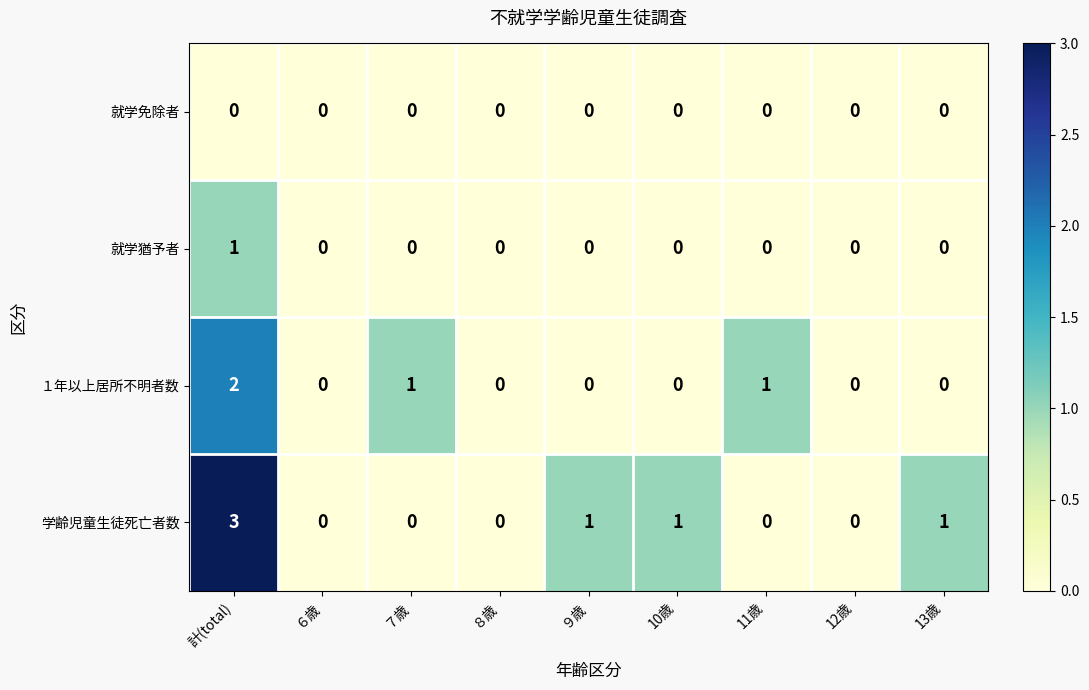

Which series has the widest spread of values?

学齢児童生徒死亡者数